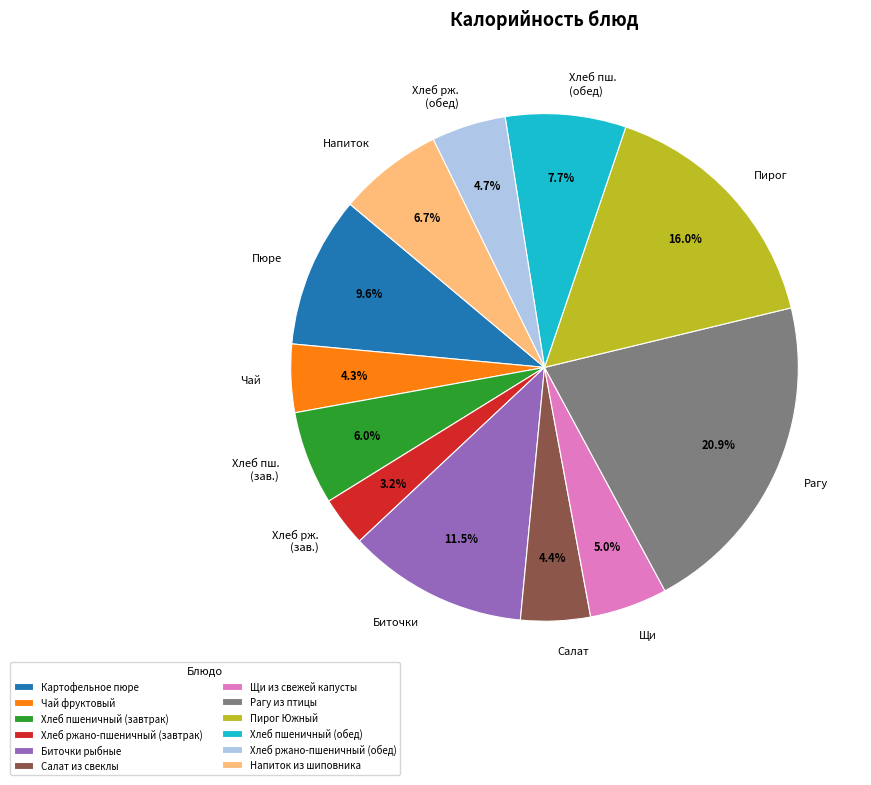

What is the largest slice in the pie chart?

Рагу из птицы